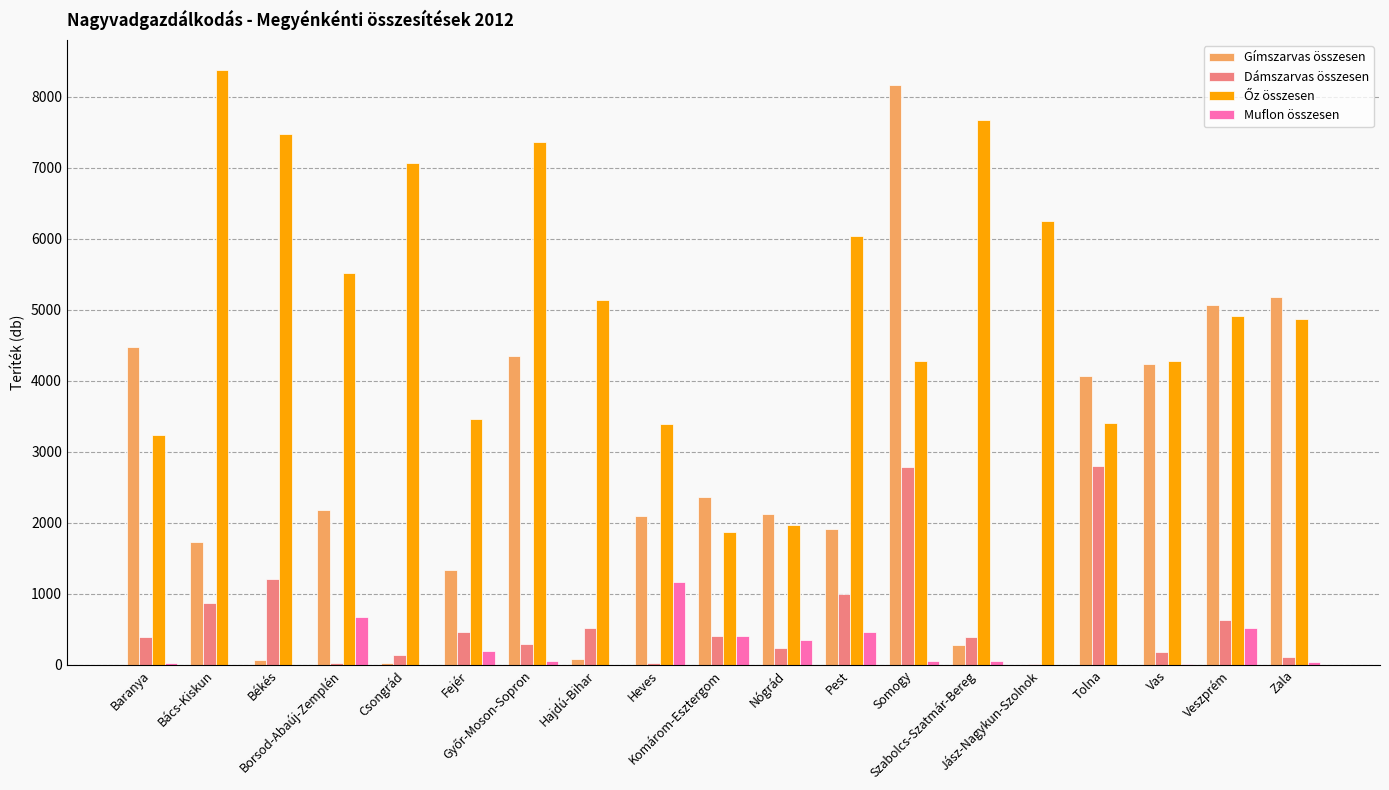

What is the average value of the Őz összesen series?

5083